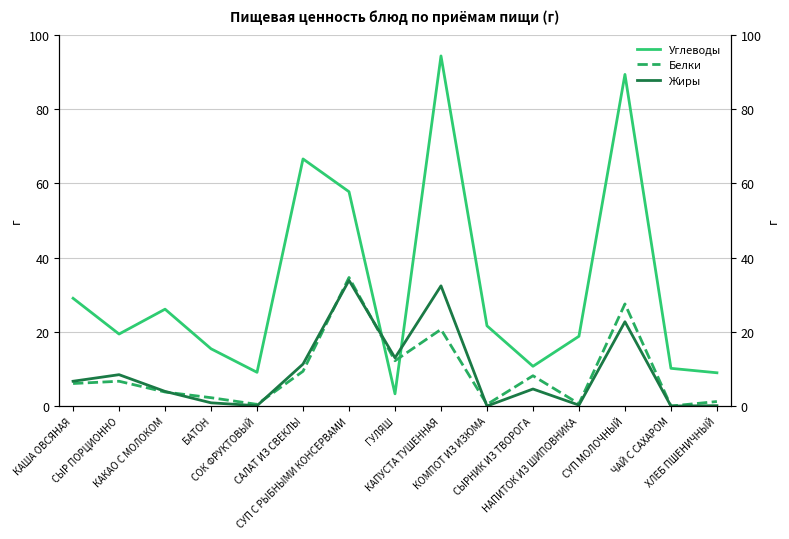

In Жиры, how many points are higher than both neighbors (excluding endpoints)?

5